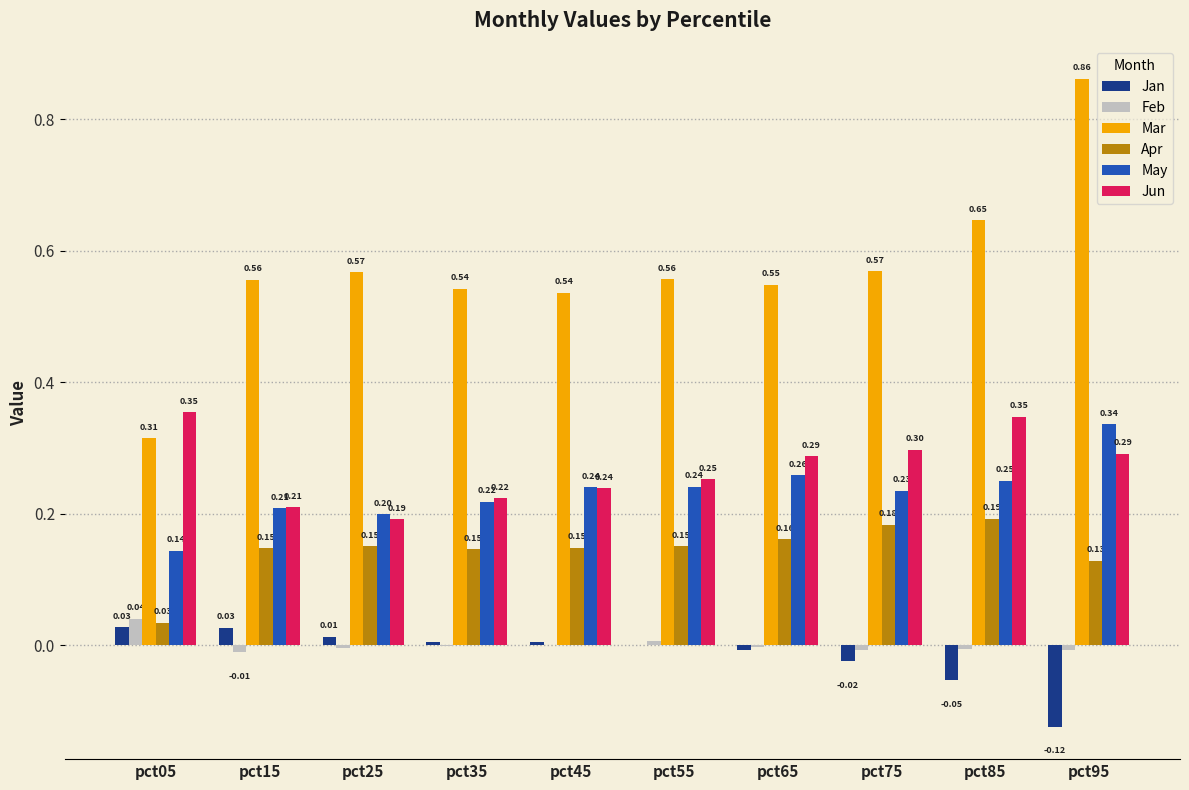

Is it true that May equals 0.2 at pct05?

False